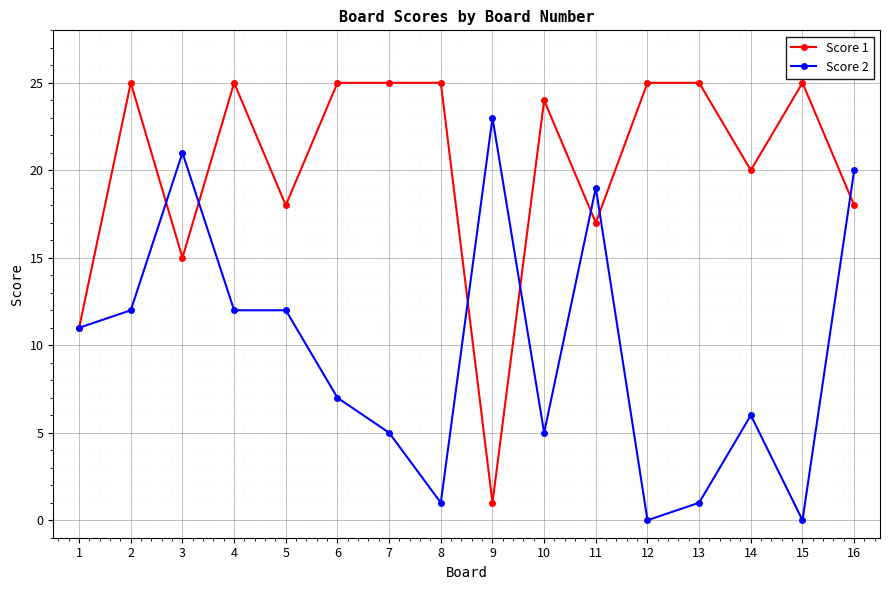

What is the total value across all series at 4?

37